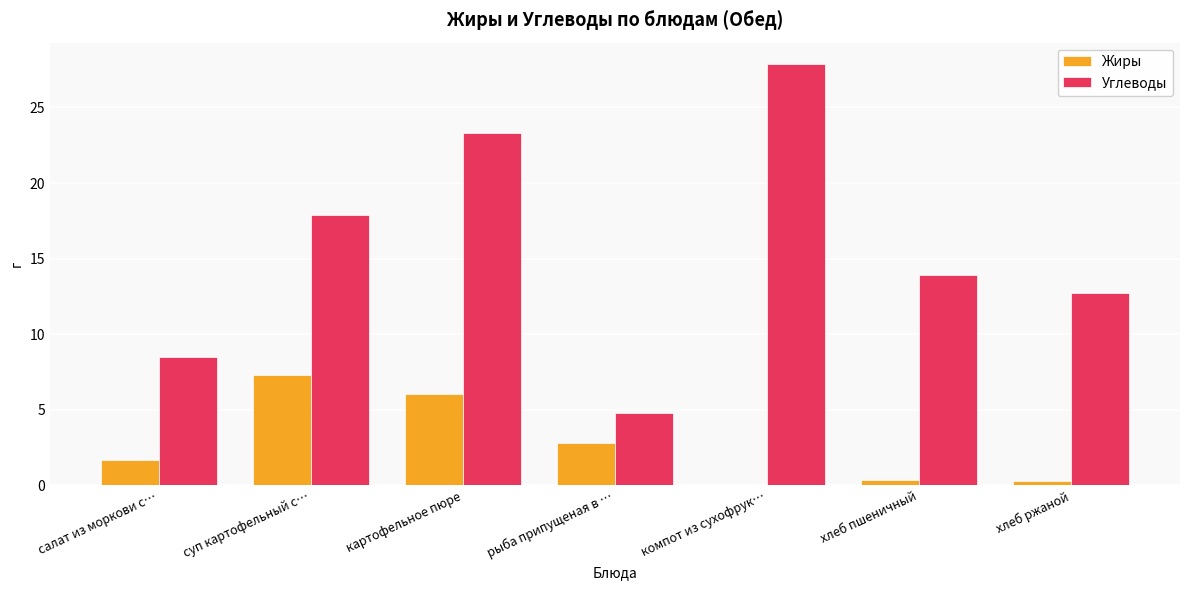

What is the spread (max minus min) of values at рыба припущеная в …?

2.0